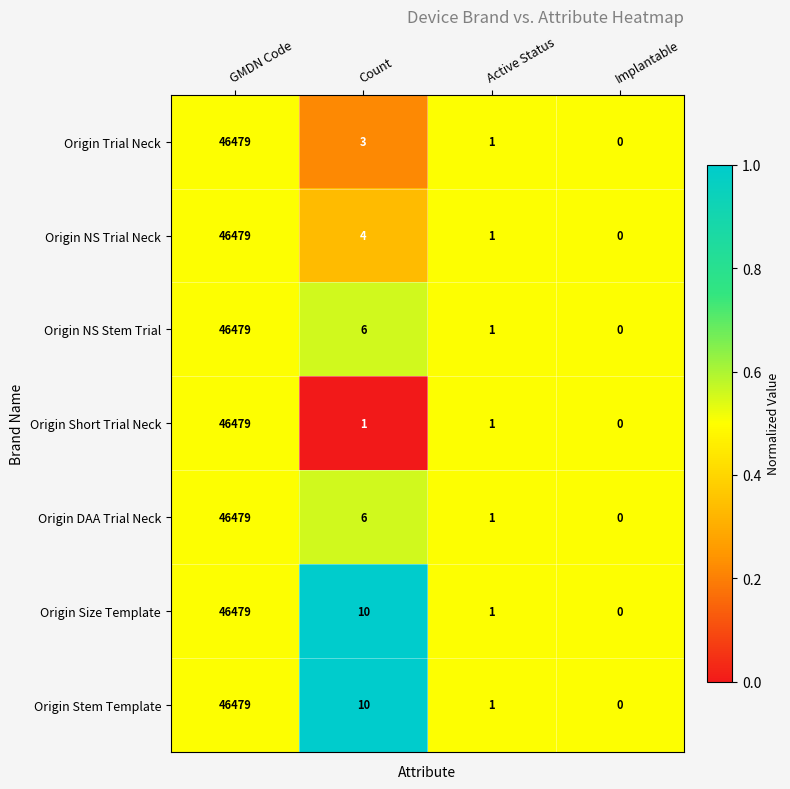

What is the spread (max minus min) of values at Count?

9